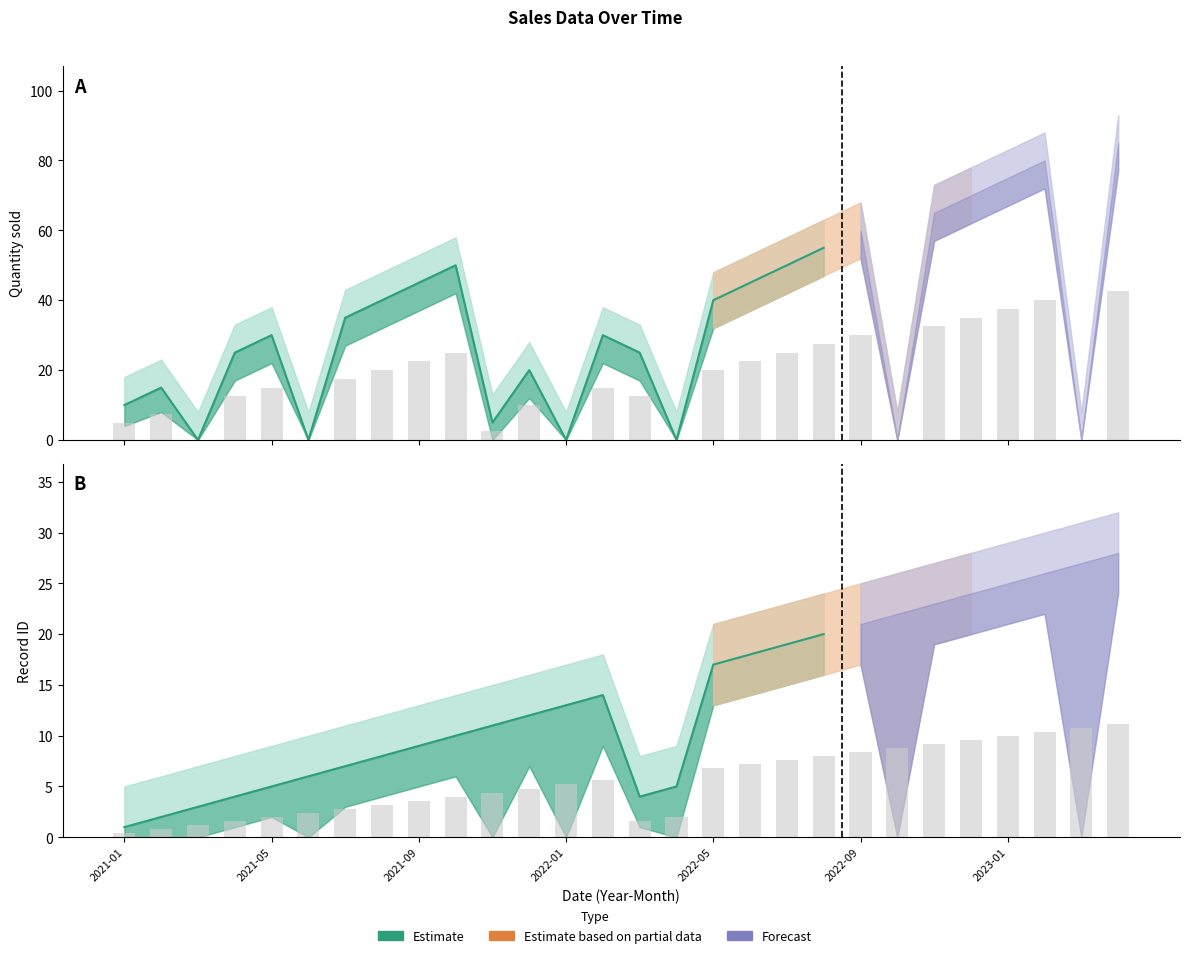

Reading left to right, what are all the values shown in this chart?

ID: 2021-01=1	2021-02=2	2021-03=3	2021-04=4	2021-05=5	2021-06=6	2021-07=7	2021-08=8	2021-09=9	2021-10=10	2021-11=11	2021-12=12	2022-01=13	2022-02=14	2022-03=4	2022-04=5	2022-05=17	2022-06=18	2022-07=19	2022-08=20	2022-09=21	2022-10=22	2022-11=23	2022-12=24	2023-01=25	2023-02=26	2023-03=27	2023-04=28
Quantity: 2021-01=10	2021-02=15	2021-03=0	2021-04=25	2021-05=30	2021-06=0	2021-07=35	2021-08=40	2021-09=45	2021-10=50	2021-11=5	2021-12=20	2022-01=0	2022-02=30	2022-03=25	2022-04=0	2022-05=40	2022-06=45	2022-07=50	2022-08=55	2022-09=60	2022-10=0	2022-11=65	2022-12=70	2023-01=75	2023-02=80	2023-03=0	2023-04=85
Quantity_upper: 2021-01=18	2021-02=23	2021-03=8	2021-04=33	2021-05=38	2021-06=8	2021-07=43	2021-08=48	2021-09=53	2021-10=58	2021-11=13	2021-12=28	2022-01=8	2022-02=38	2022-03=33	2022-04=8	2022-05=48	2022-06=53	2022-07=58	2022-08=63	2022-09=68	2022-10=8	2022-11=73	2022-12=78	2023-01=83	2023-02=88	2023-03=8	2023-04=93
Quantity_lower: 2021-01=4	2021-02=8	2021-03=0	2021-04=17	2021-05=22	2021-06=0	2021-07=27	2021-08=32	2021-09=37	2021-10=42	2021-11=0	2021-12=12	2022-01=0	2022-02=22	2022-03=17	2022-04=0	2022-05=32	2022-06=37	2022-07=42	2022-08=47	2022-09=52	2022-10=0	2022-11=57	2022-12=62	2023-01=67	2023-02=72	2023-03=0	2023-04=77
ID_upper: 2021-01=5	2021-02=6	2021-03=7	2021-04=8	2021-05=9	2021-06=10	2021-07=11	2021-08=12	2021-09=13	2021-10=14	2021-11=15	2021-12=16	2022-01=17	2022-02=18	2022-03=8	2022-04=9	2022-05=21	2022-06=22	2022-07=23	2022-08=24	2022-09=25	2022-10=26	2022-11=27	2022-12=28	2023-01=29	2023-02=30	2023-03=31	2023-04=32
ID_lower: 2021-01=0	2021-02=0	2021-03=0	2021-04=1	2021-05=2	2021-06=0	2021-07=3	2021-08=4	2021-09=5	2021-10=6	2021-11=0	2021-12=7	2022-01=0	2022-02=9	2022-03=1	2022-04=0	2022-05=13	2022-06=14	2022-07=15	2022-08=16	2022-09=17	2022-10=0	2022-11=19	2022-12=20	2023-01=21	2023-02=22	2023-03=0	2023-04=24